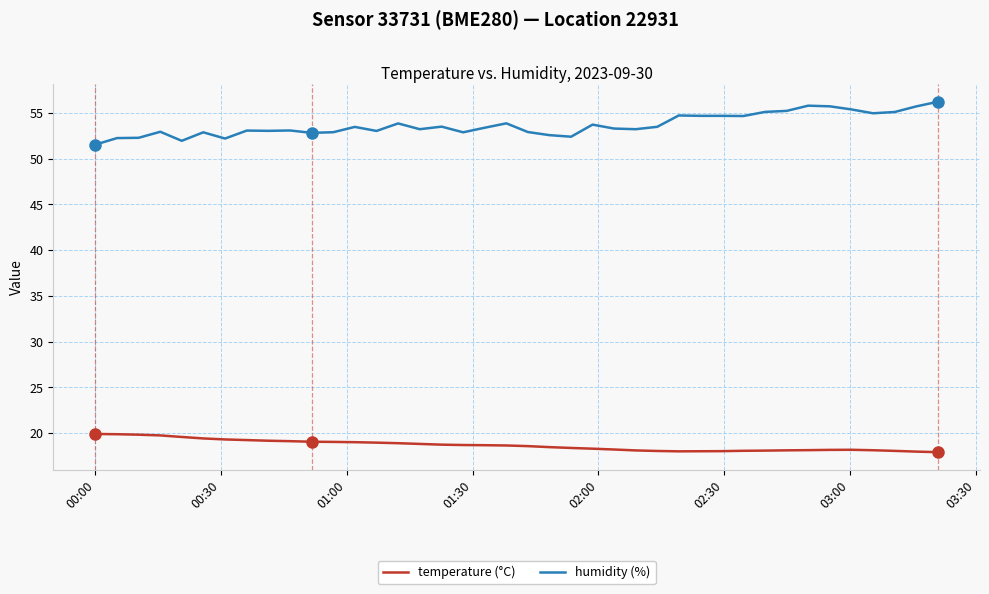

What is the difference between the maximum and minimum values in the temperature (°C) series?

2.0